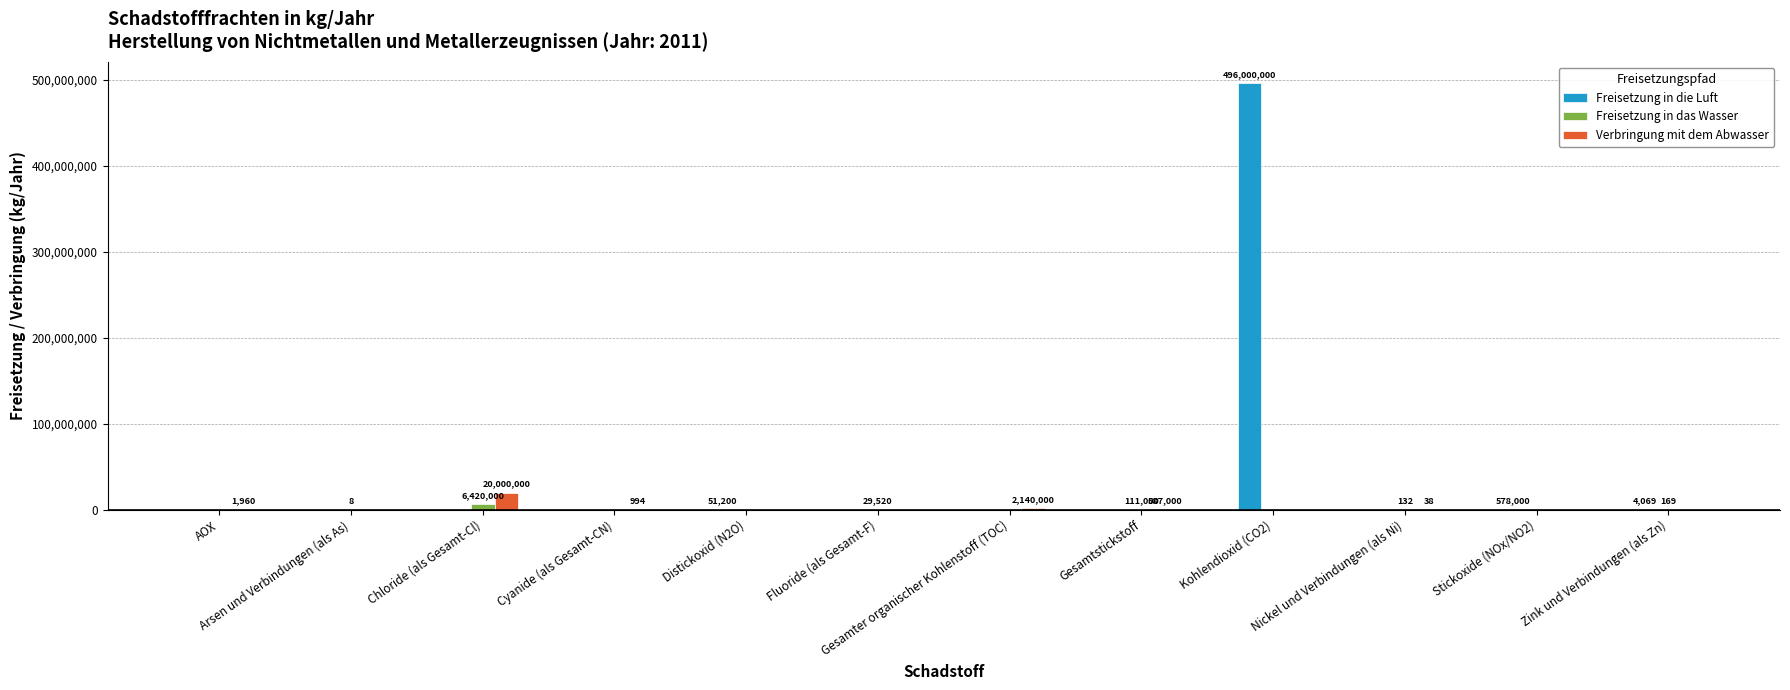

At which label does Freisetzung in das Wasser reach its peak?

Chloride (als Gesamt-Cl)